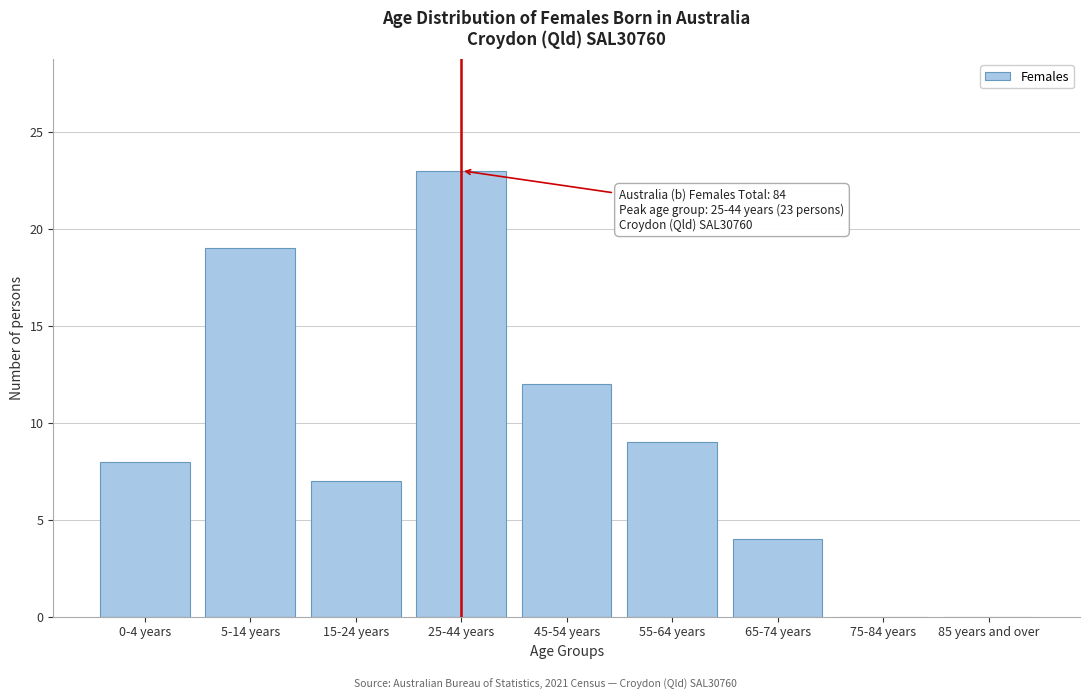

Reading right to left, transcribe all the data shown in this chart.

85 years and over=0	75-84 years=0	65-74 years=4	55-64 years=9	45-54 years=12	25-44 years=23	15-24 years=7	5-14 years=19	0-4 years=8